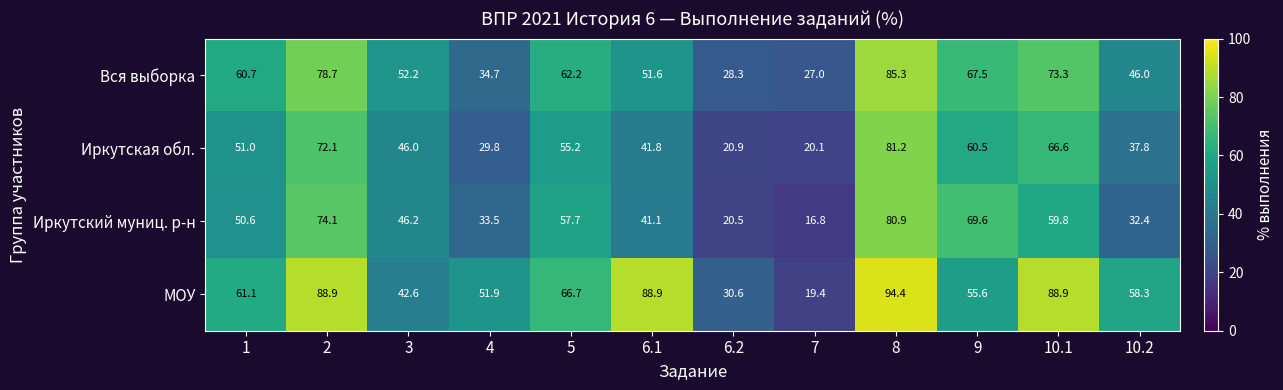

The value of МОУ at 10.2 is 58.3. True or false?

True